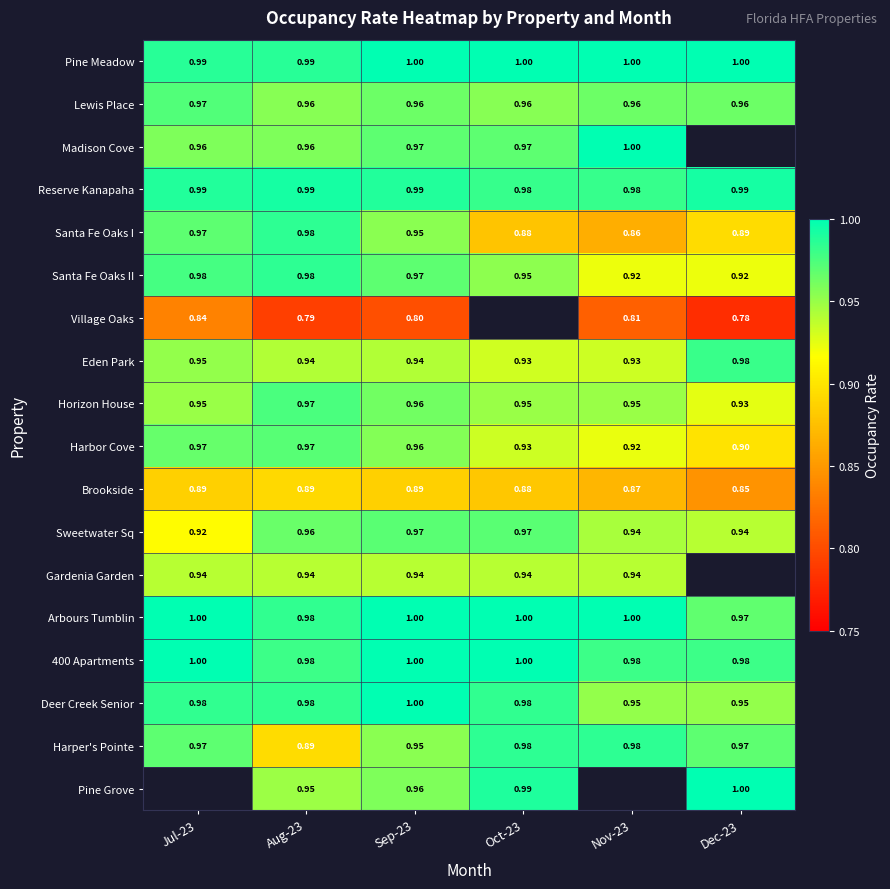

At which category is the sum across all series the highest?

Sep-23